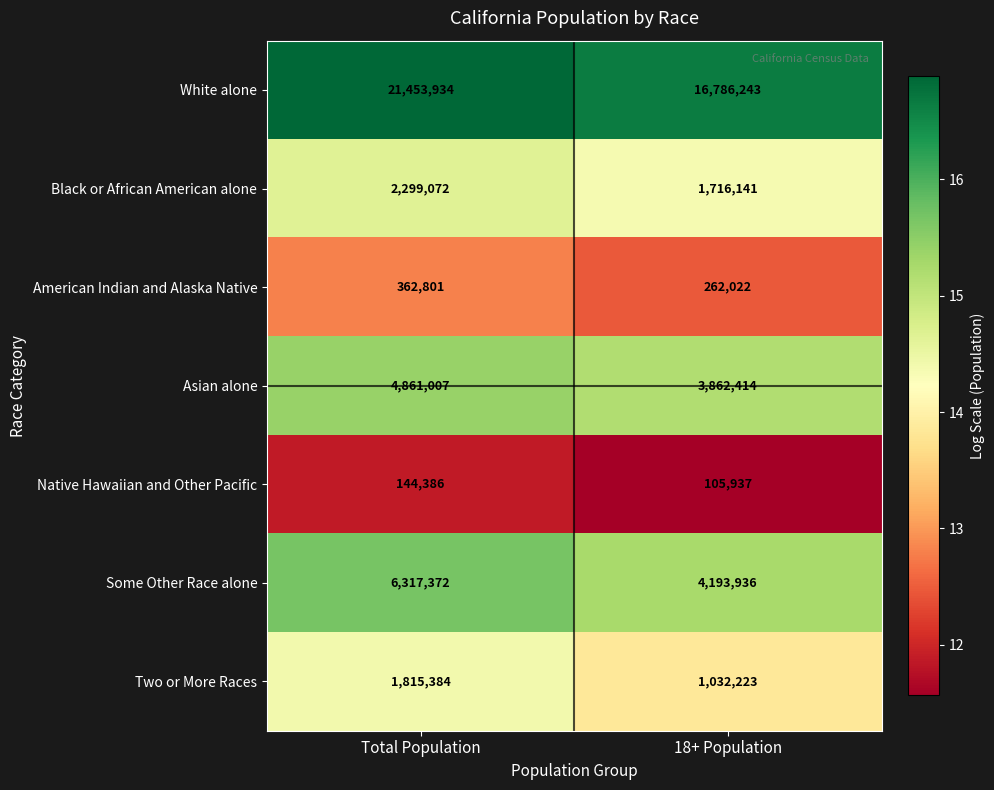

Which series has the widest spread of values?

White alone